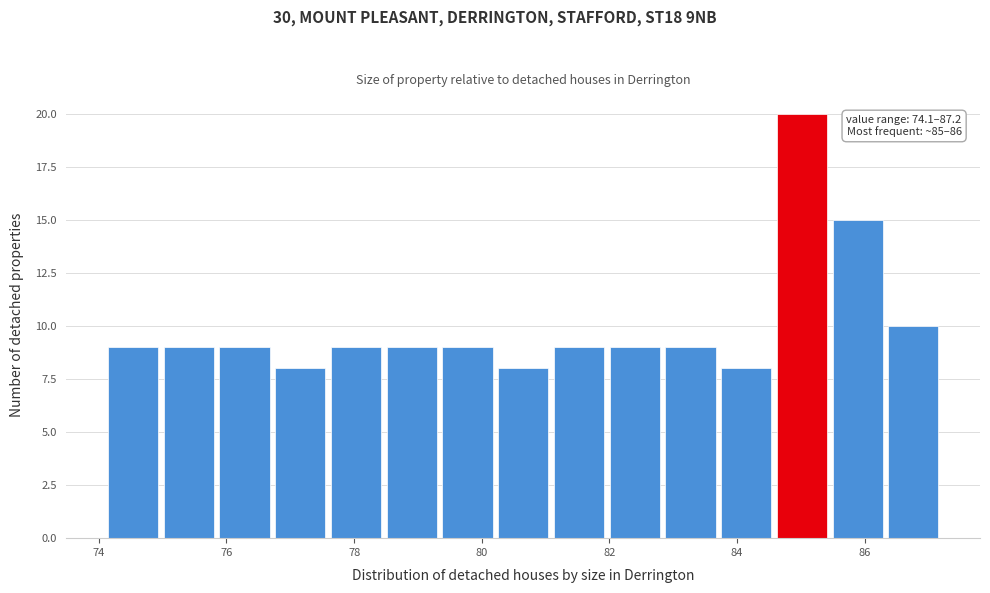

Which range on the x-axis has the tallest bar?

84.6 to 85.4